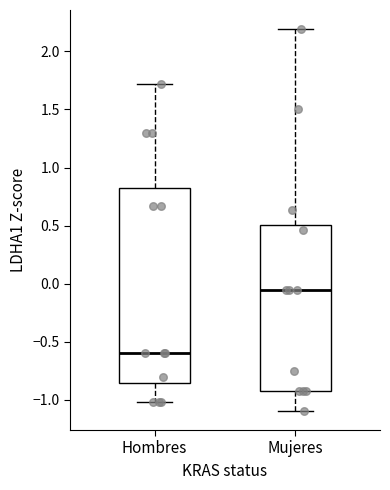

Where is the lower edge of the box for Hombres on the y-axis? The values are not printed on the chart, so give them approximately, as read against the axis.

-0.85